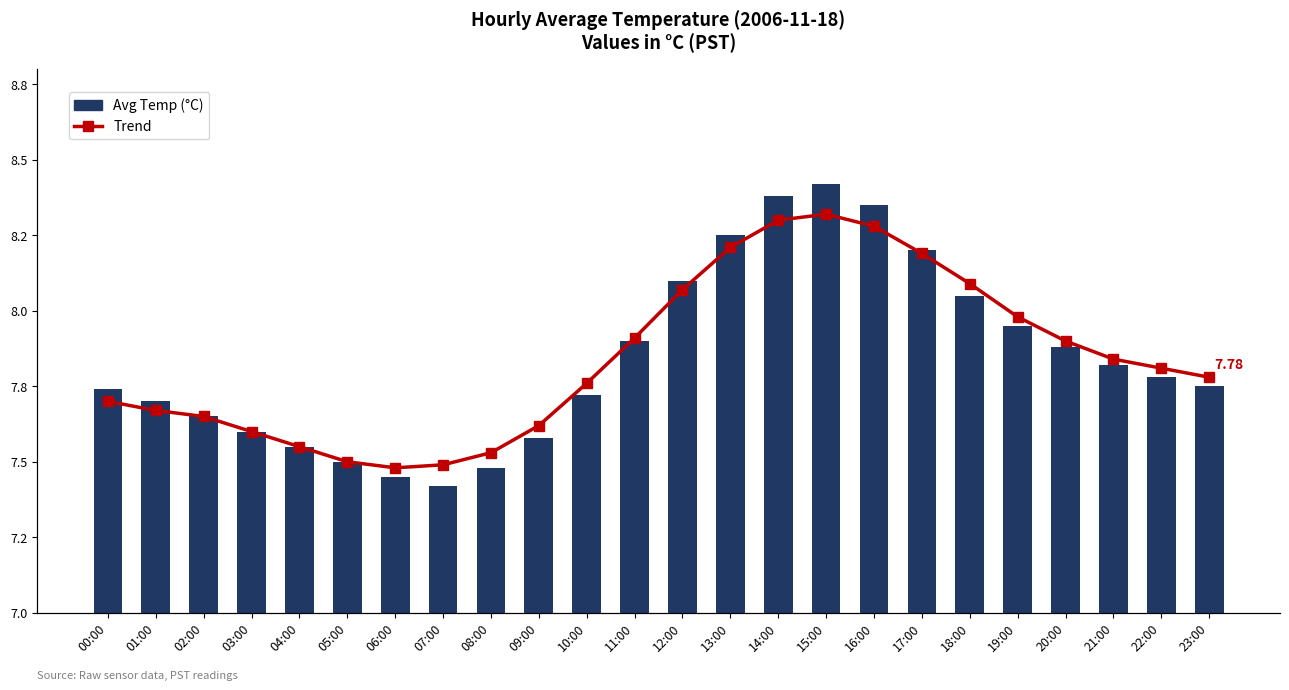

The value of Avg Temp (°C) at 23:00 is 12.1. True or false?

False